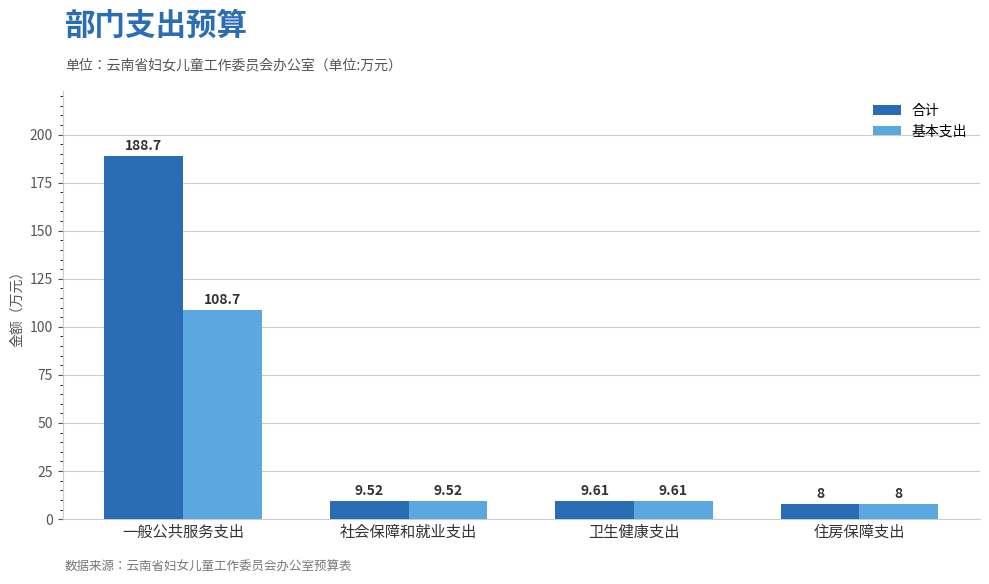

What is the highest value of the 合计 series?

188.7